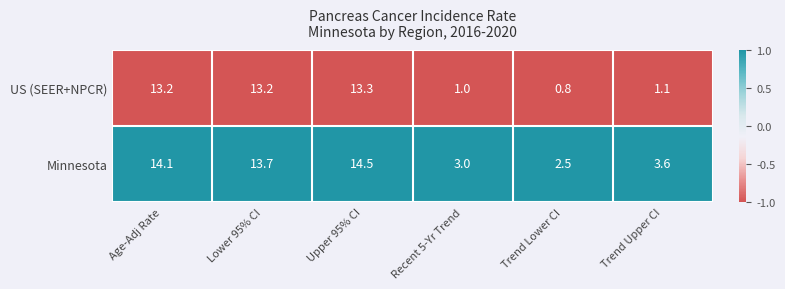

Rank the series by their average value, from highest to lowest.

Minnesota, US (SEER+NPCR)